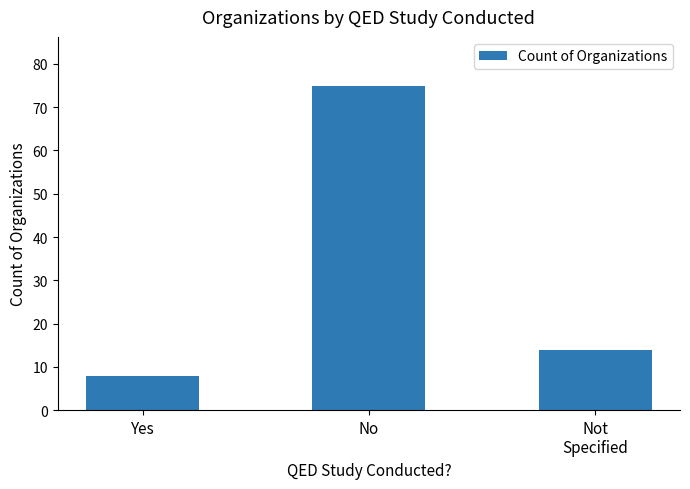

Rank the categories by value from lowest to highest.

Yes, Not
Specified, No